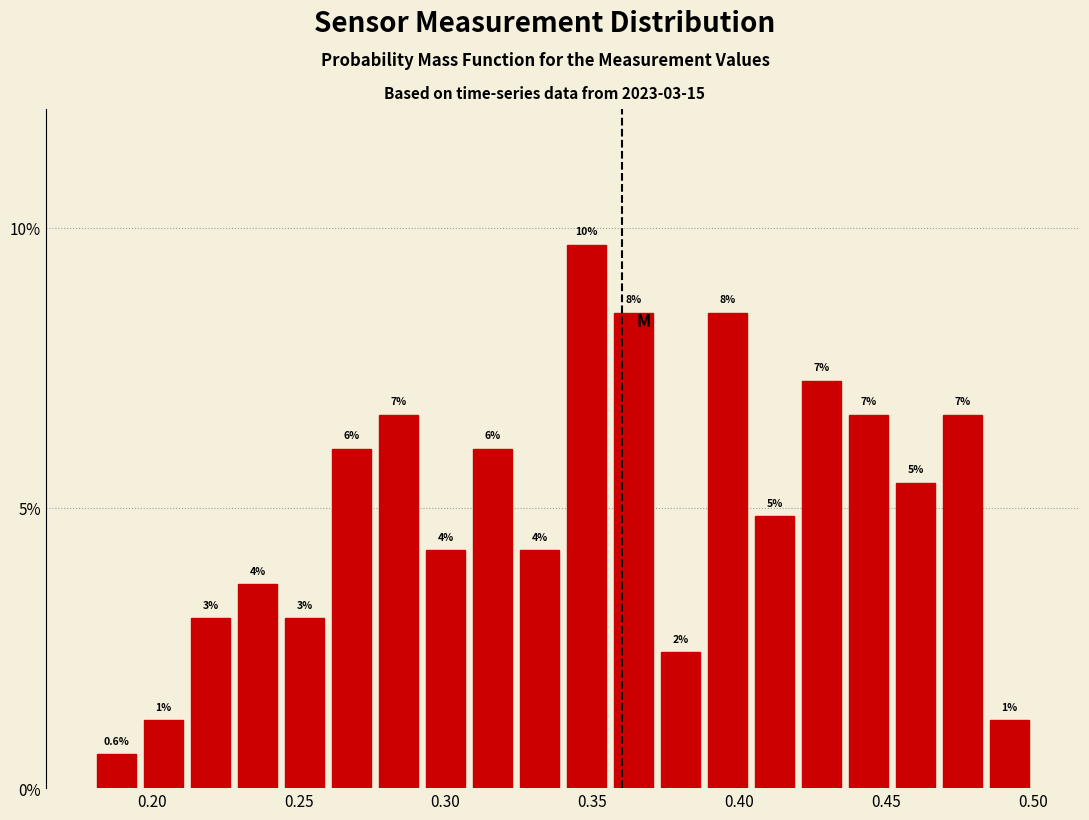

Around what value on the x-axis is the tallest bar? Give the approximate position of its centre, as read against the axis.

0.350